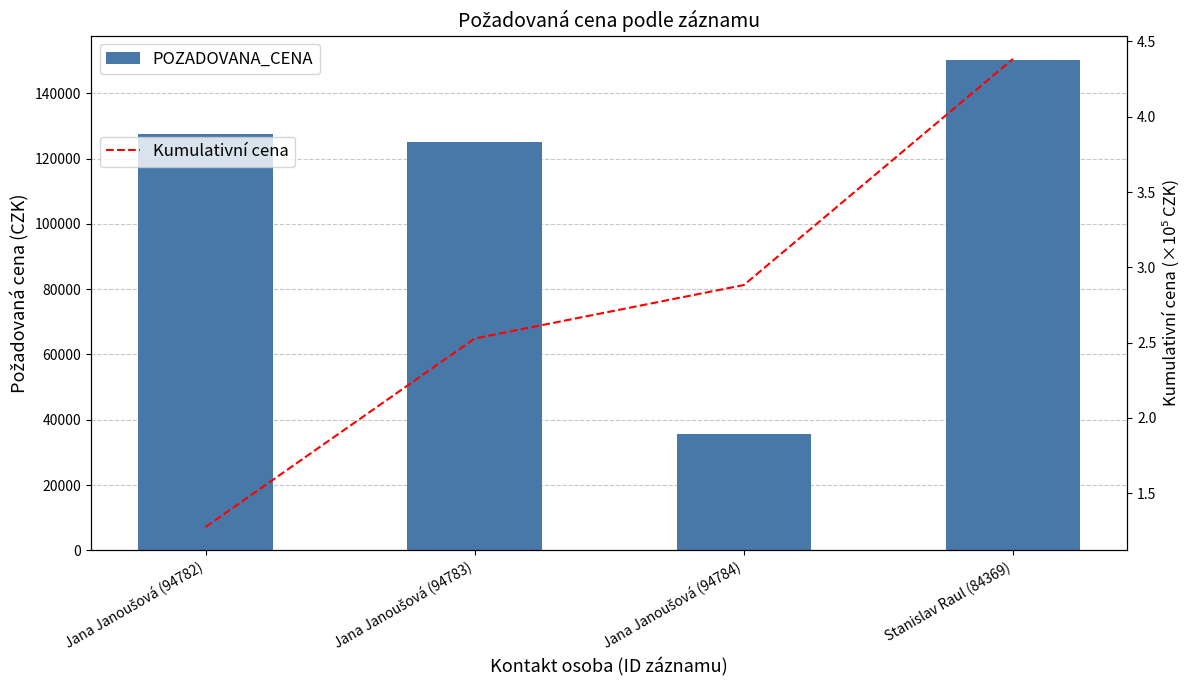

Which series changed the most between Jana Janoušová (94784) and Stanislav Raul (84369)?

POZADOVANA_CENA